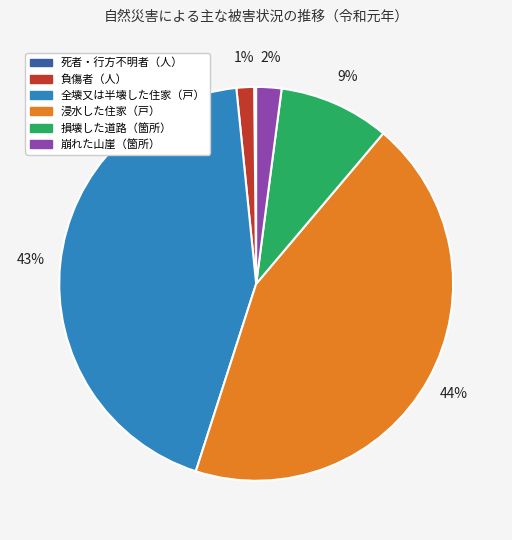

To the nearest percent, what percentage of the pie is 損壊した道路（箇所）?

9%